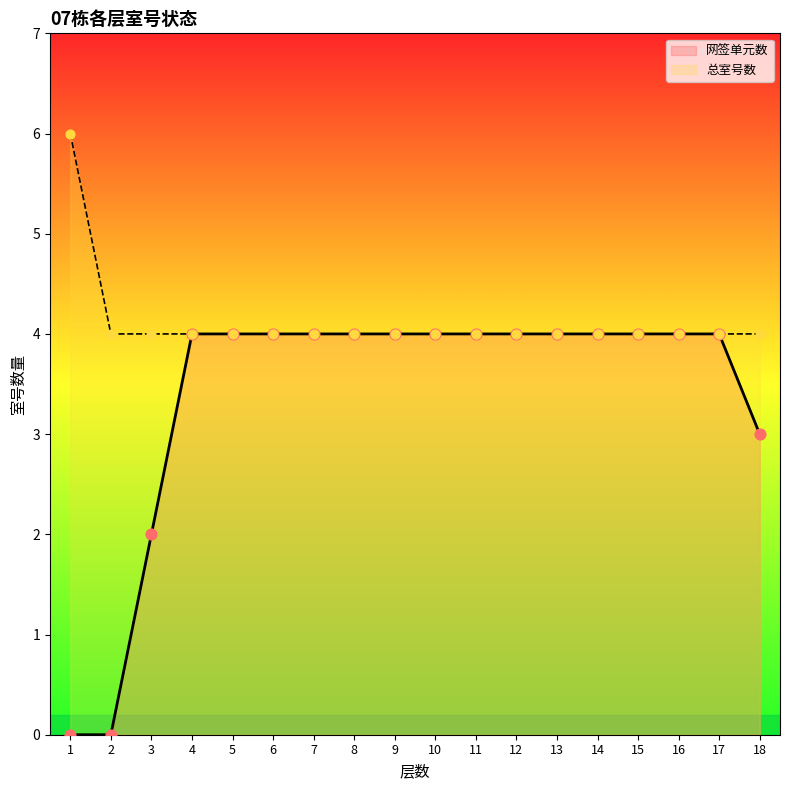

Which series has the largest total across all categories?

总室号数